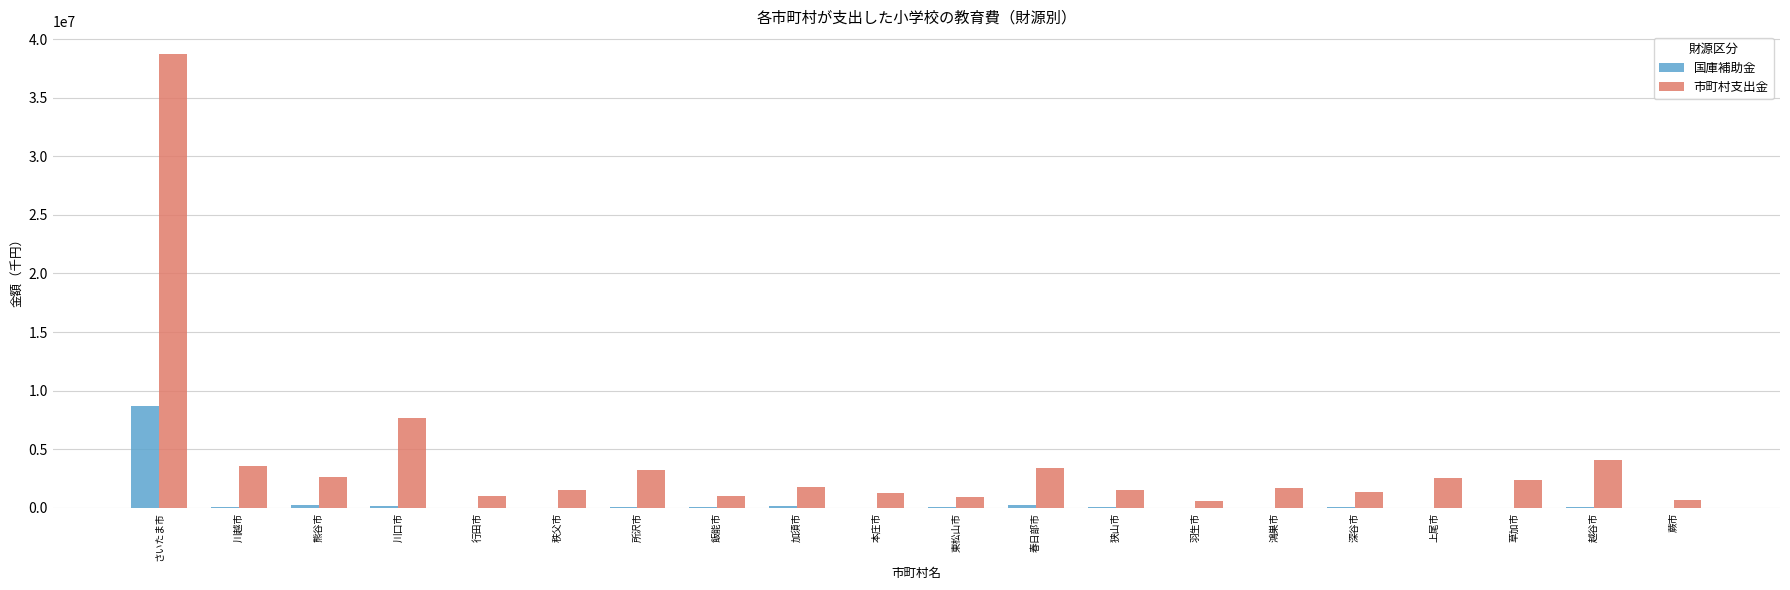

What are all the series names shown in the legend?

国庫補助金, 市町村支出金